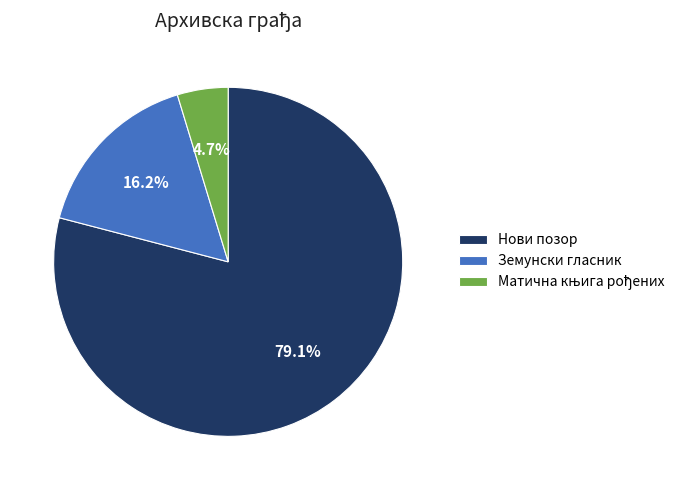

To the nearest percent, what portion does Нови позор represent?

79%